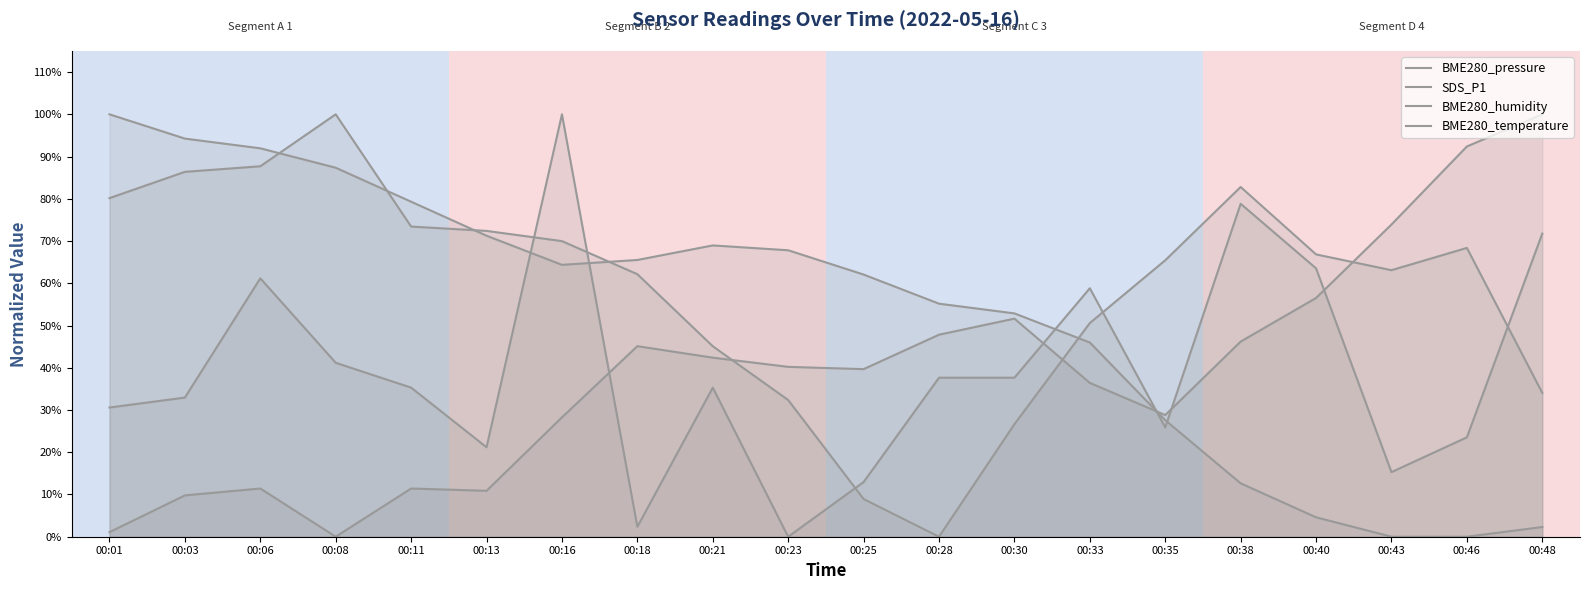

List the labels in order of BME280_pressure value, largest first.

00:08, 00:06, 00:03, 00:38, 00:01, 00:11, 00:13, 00:16, 00:46, 00:40, 00:35, 00:43, 00:18, 00:33, 00:21, 00:48, 00:23, 00:30, 00:25, 00:28